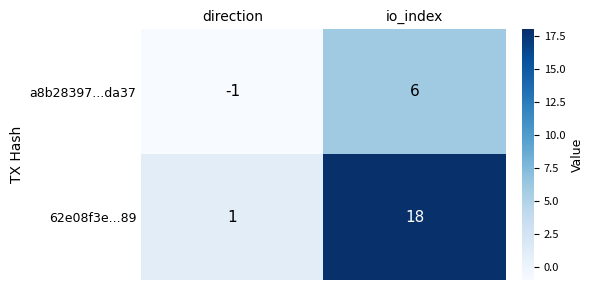

The 62e08f3e...89 series shows 1 at direction. True or false?

True